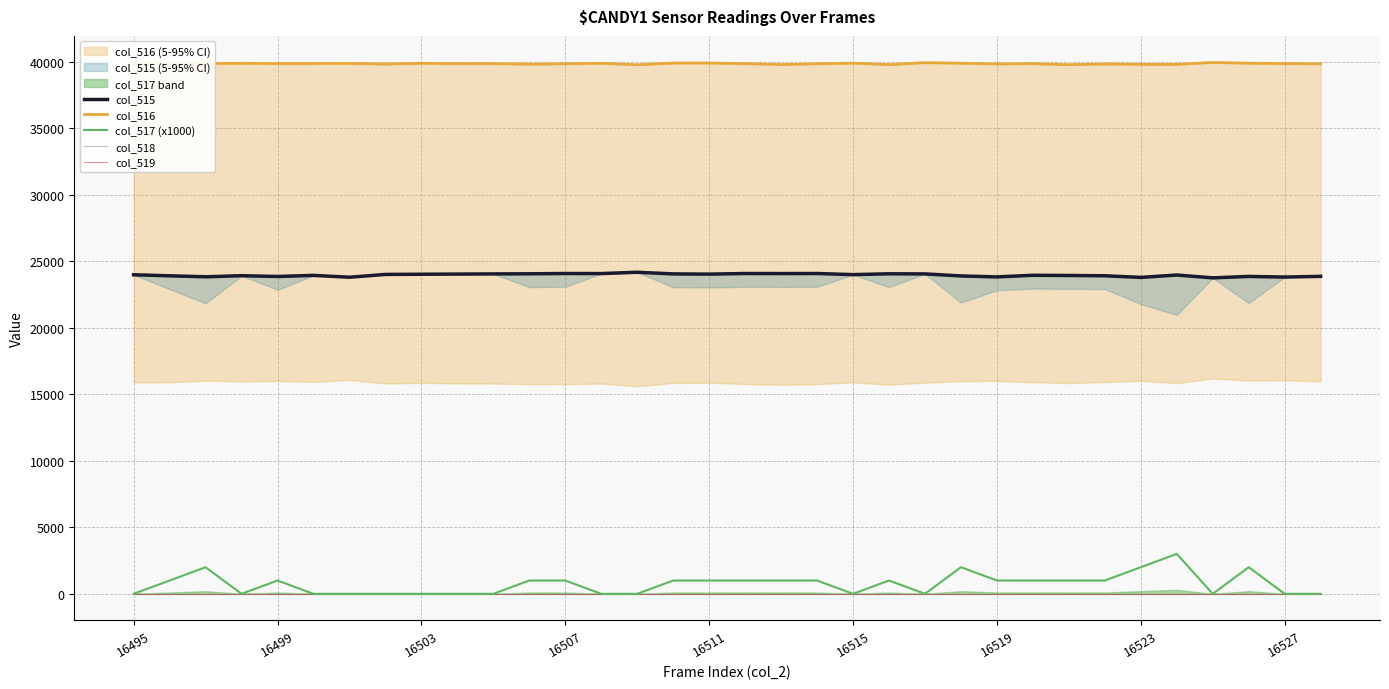

At how many categories does at least one series exceed 30980?

34